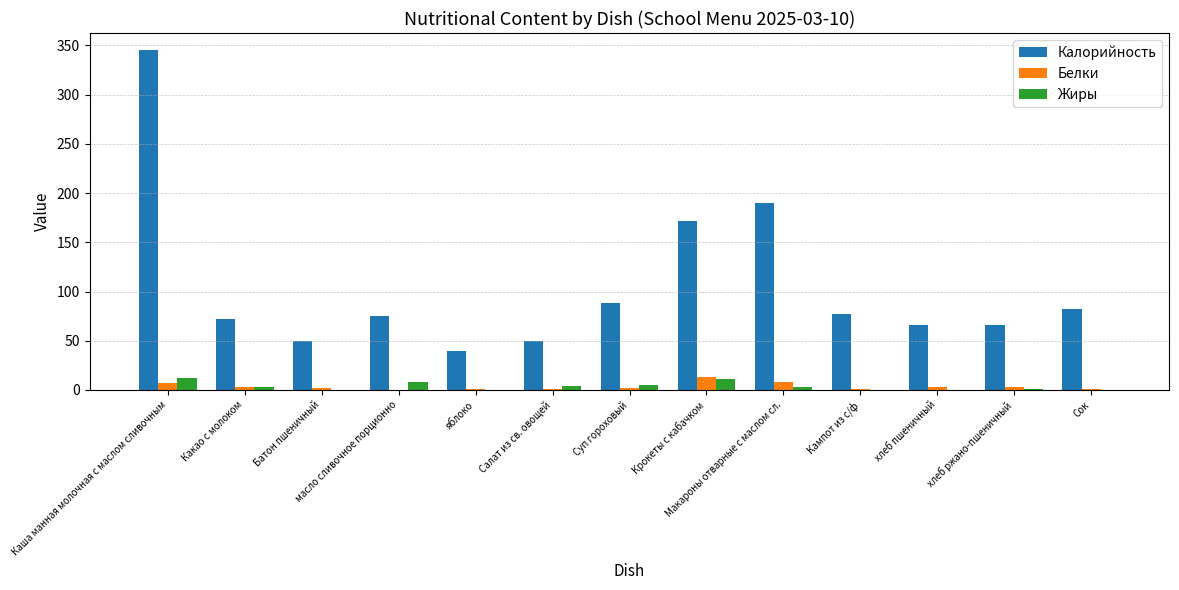

Is the value of Калорийность at Макароны отварные с маслом сл. greater than the value of Белки at масло сливочное порционно?

Yes